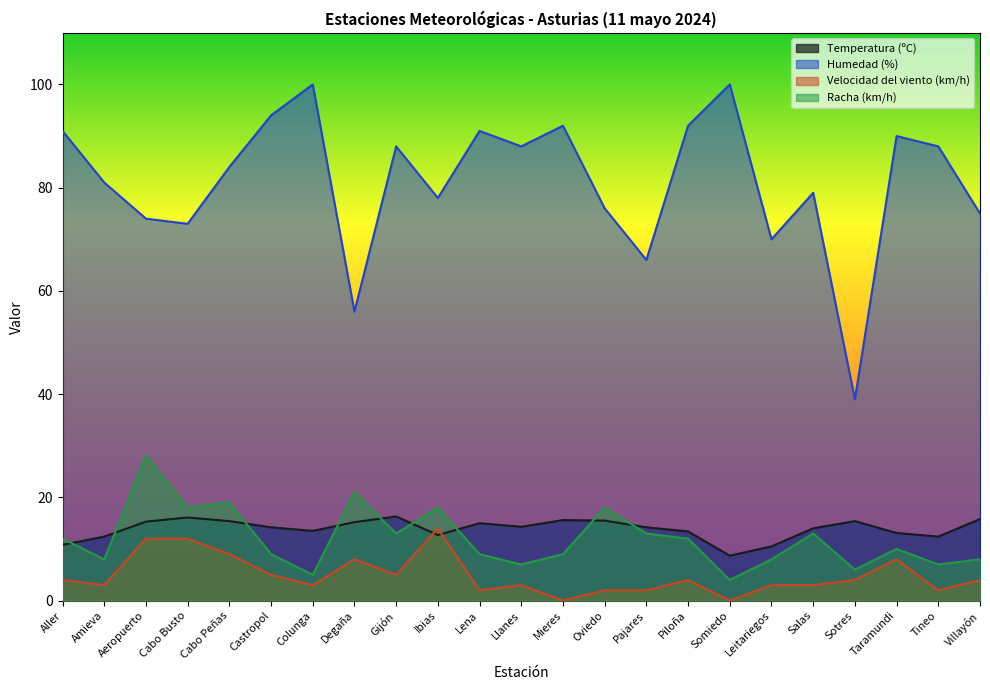

What is the highest value of the Velocidad del viento (km/h) series?

14.0